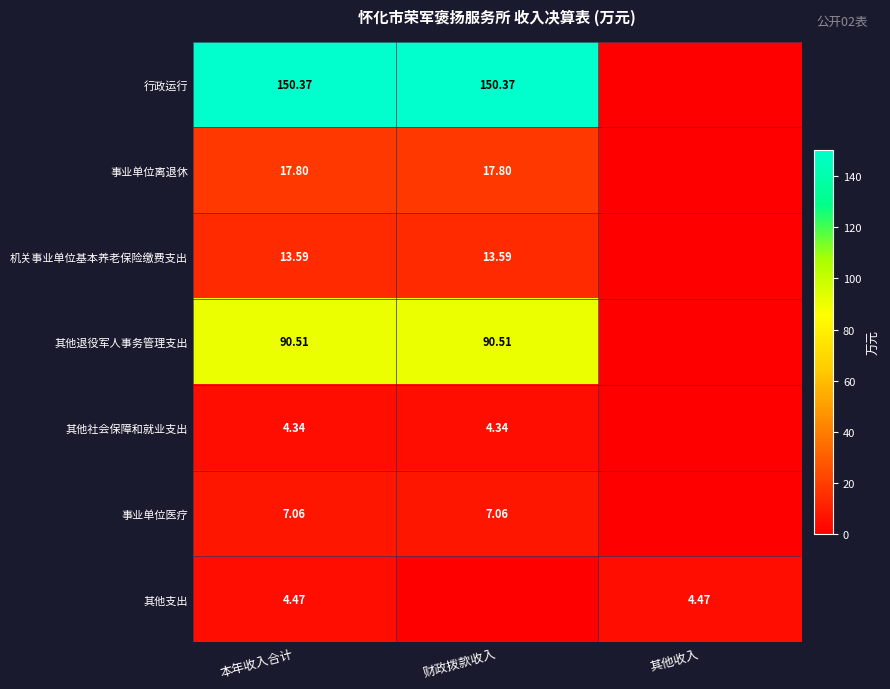

Between 本年收入合计 and 其他收入, which is larger?

本年收入合计